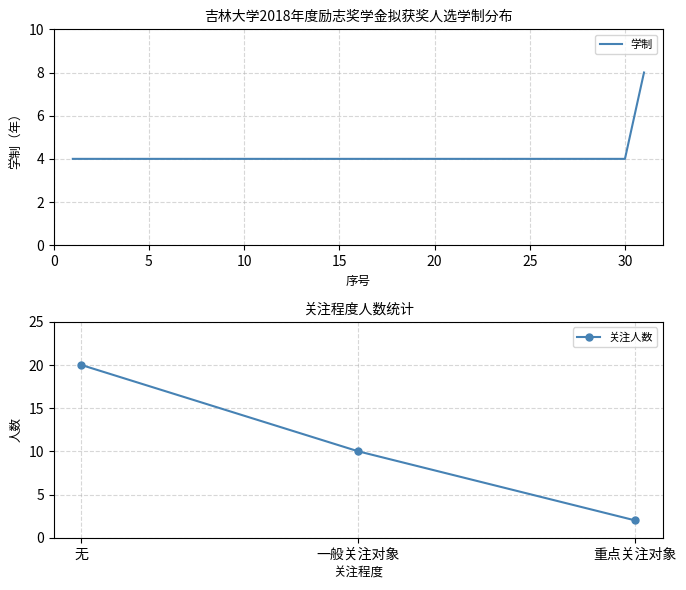

What is the value of the 17th point from the left?

4